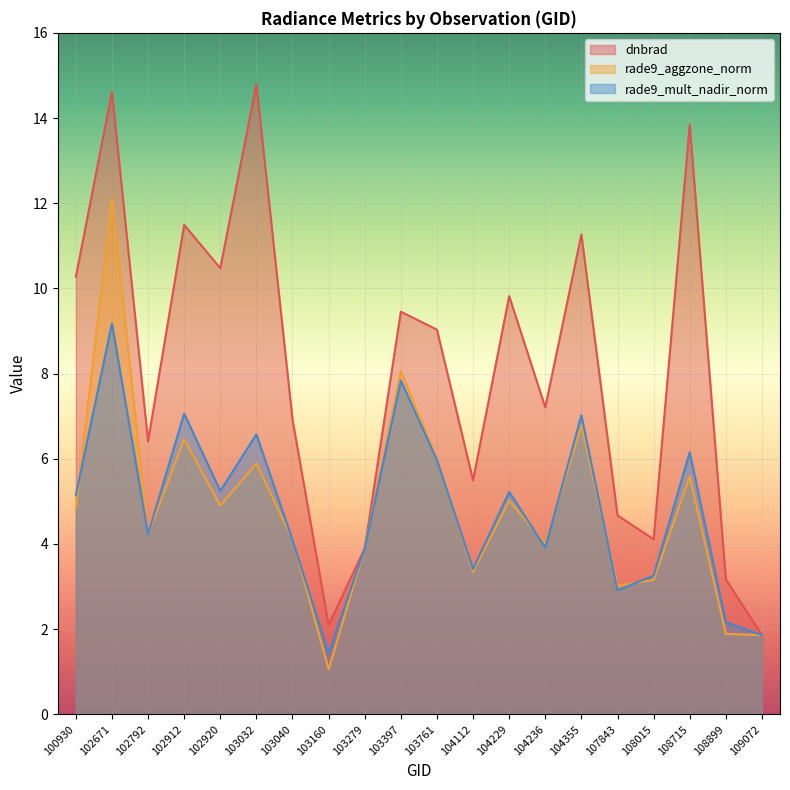

What is the smallest value displayed?

1.1